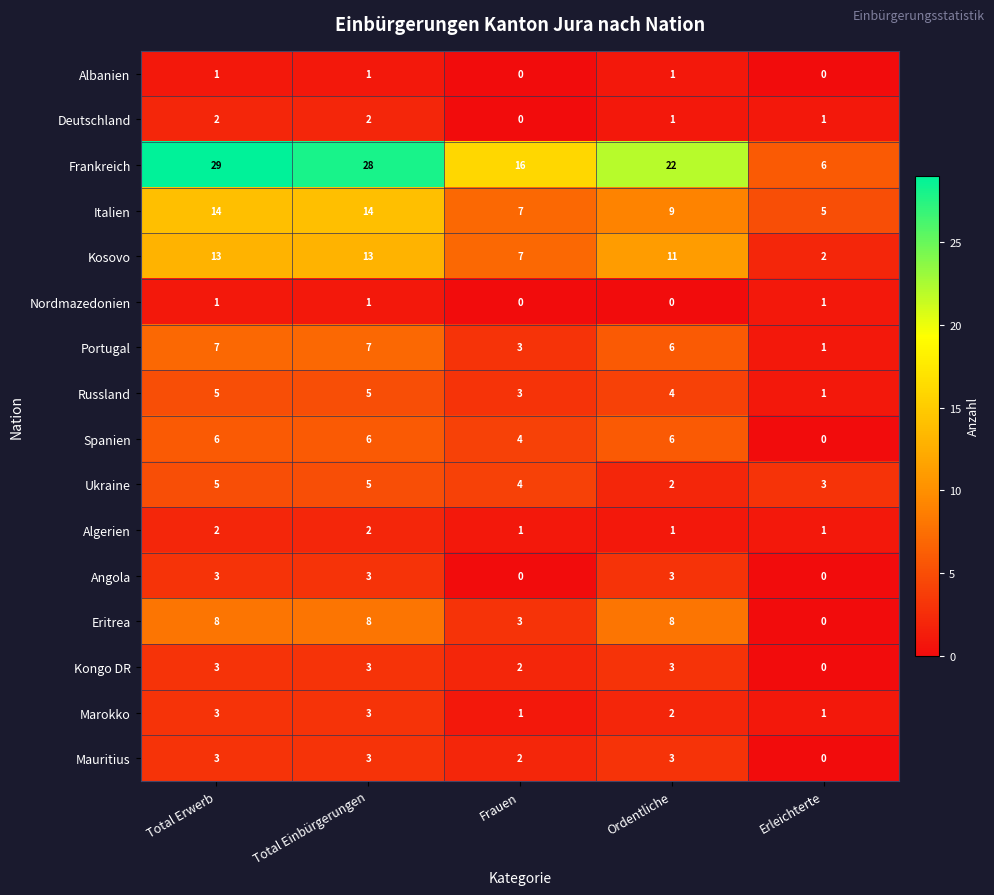

Count the Italien values in the range 7 to 14.

4